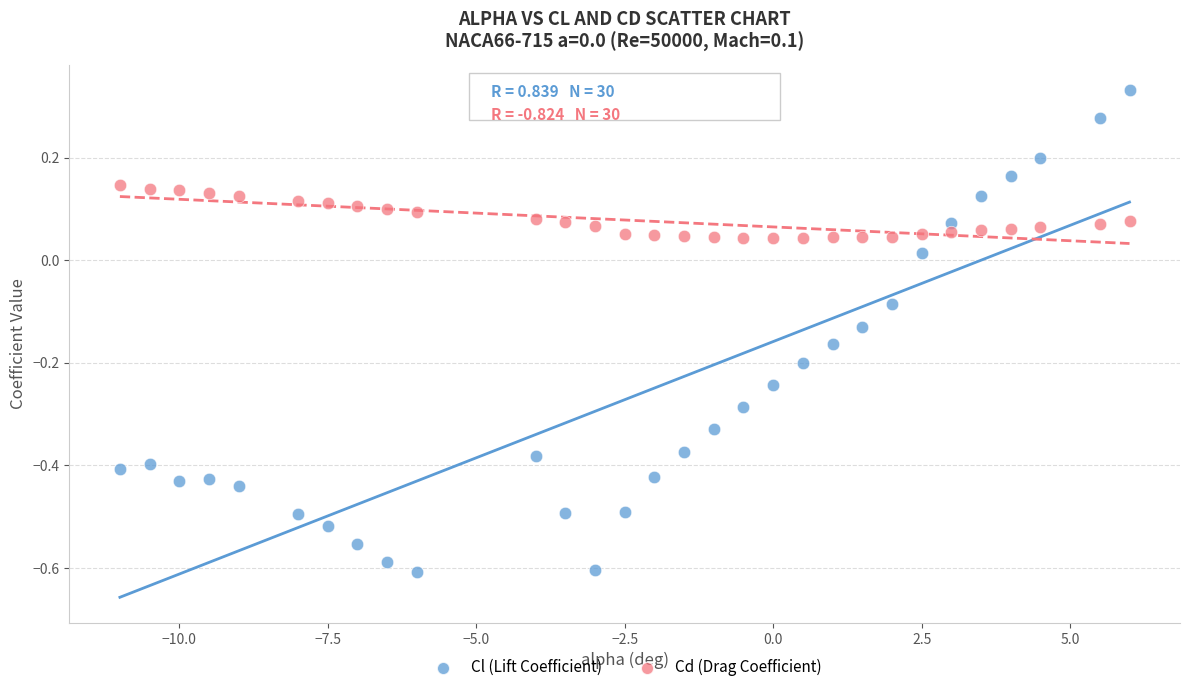

What are all the series names shown in the legend?

Cl (Lift Coefficient), Cd (Drag Coefficient)